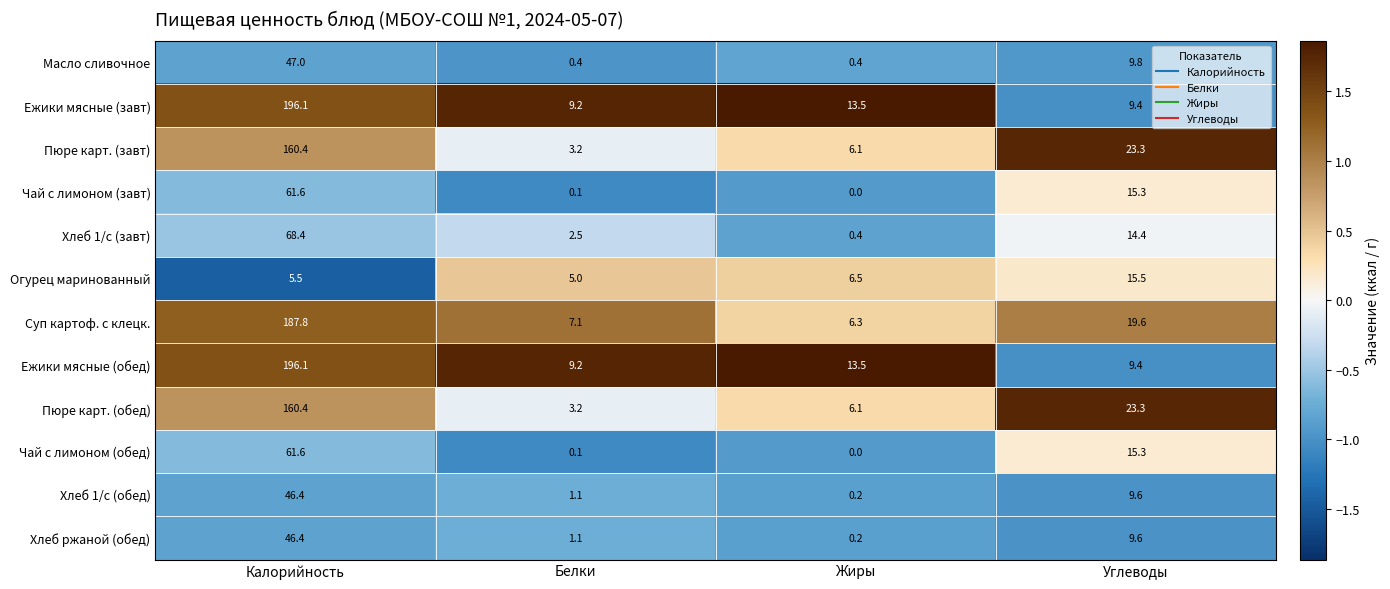

List the labels in order of Хлеб 1/с (завт) value, largest first.

Калорийность, Углеводы, Белки, Жиры